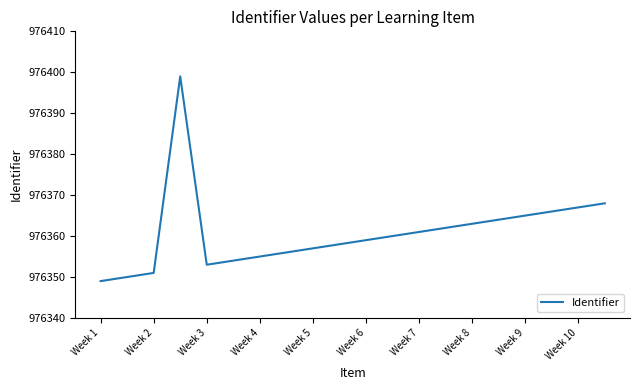

What is the minimum value shown in the chart?

976349